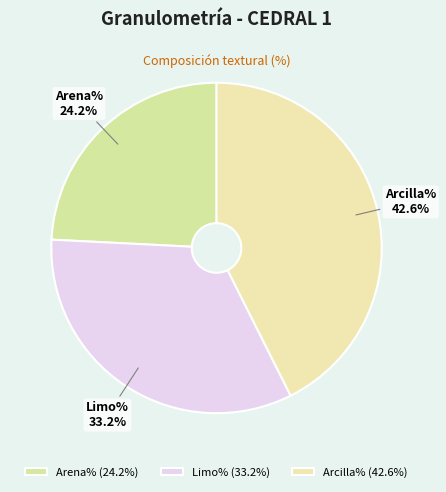

Which category has the biggest portion of the pie?

Arcilla%